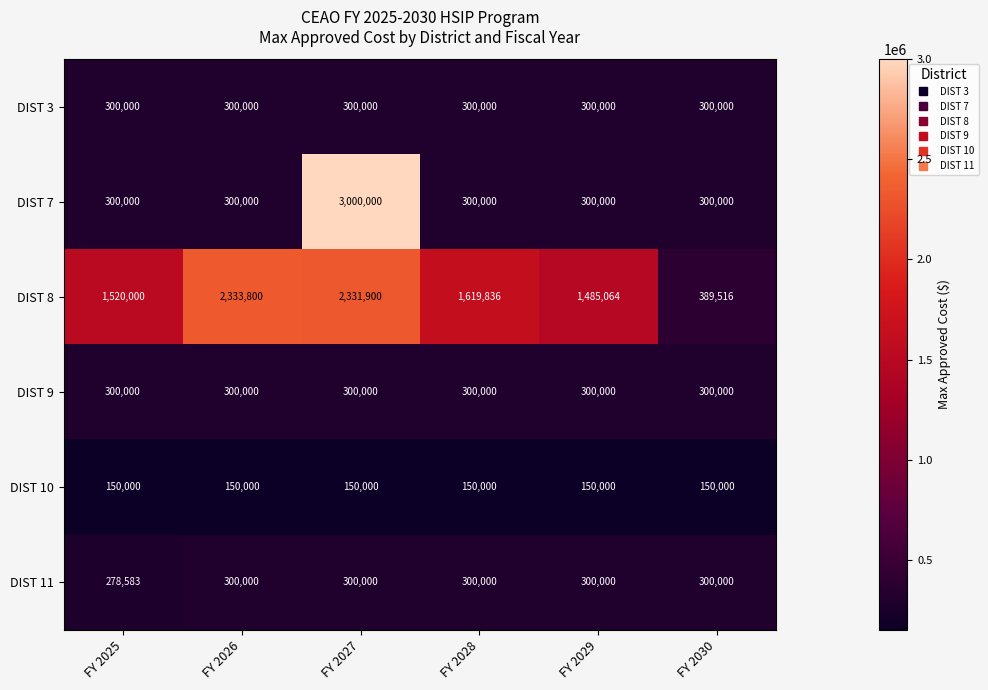

At how many categories does at least one series exceed 875317?

5